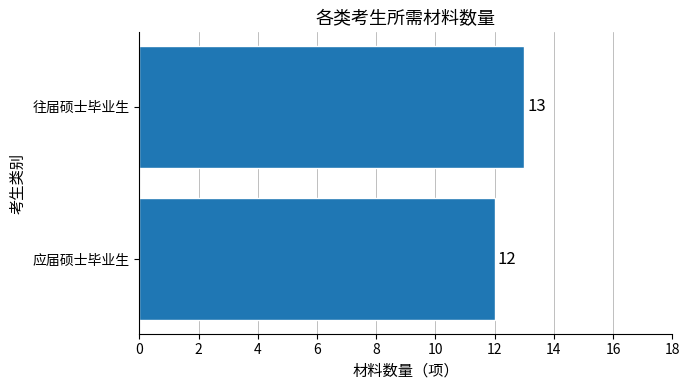

Approximately how many times larger is the value at 应届硕士毕业生 compared to 往届硕士毕业生?

0.9